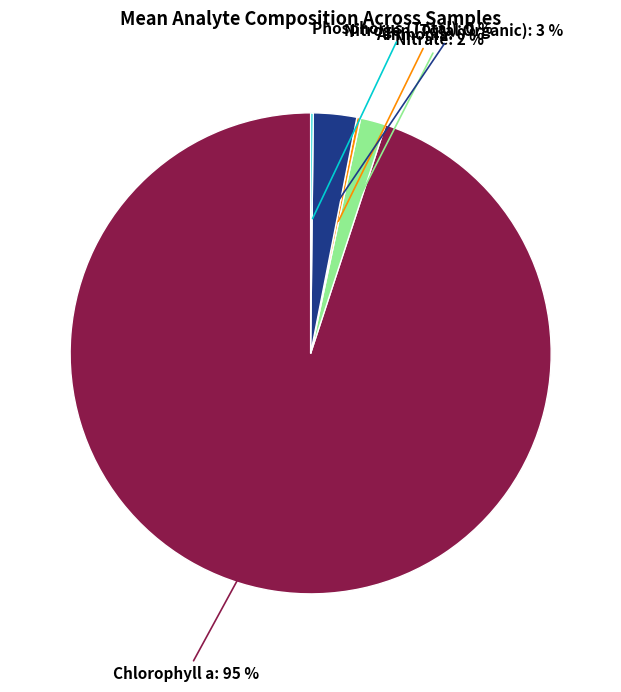

Is there any slice that represents more than half of the pie?

Yes